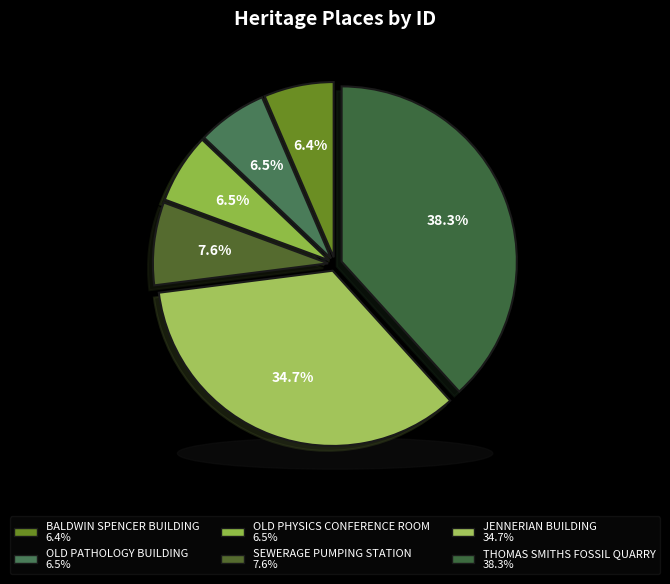

Which has a higher value, OLD PATHOLOGY BUILDING or SEWERAGE PUMPING STATION?

SEWERAGE PUMPING STATION